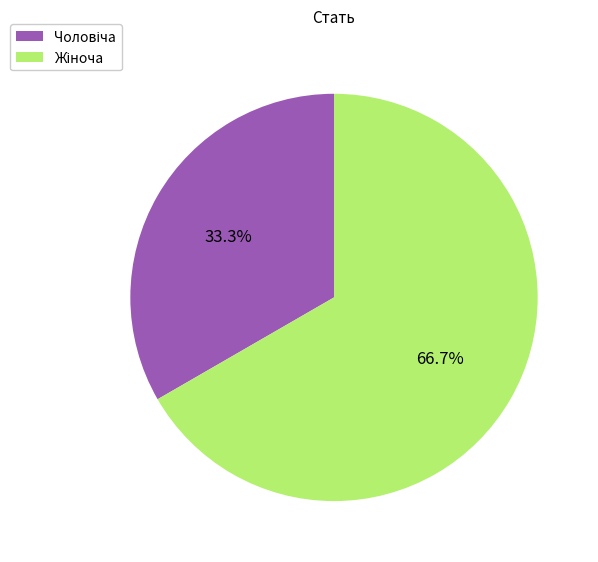

Is there a majority slice in this chart?

Yes